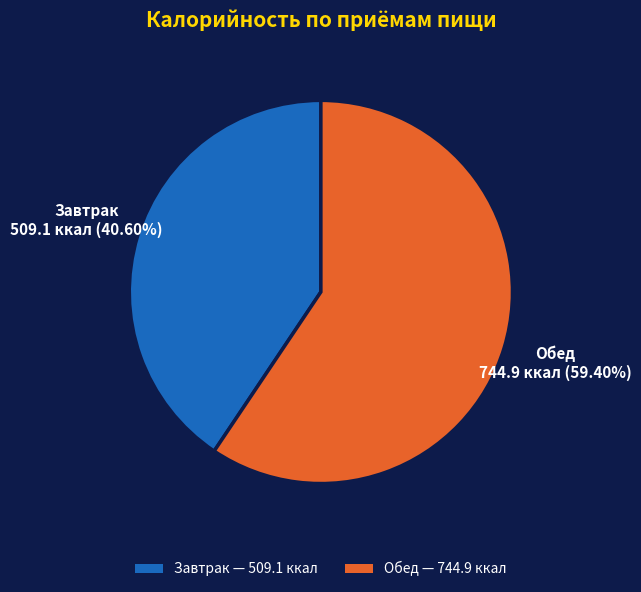

Count the number of slices in the pie.

2